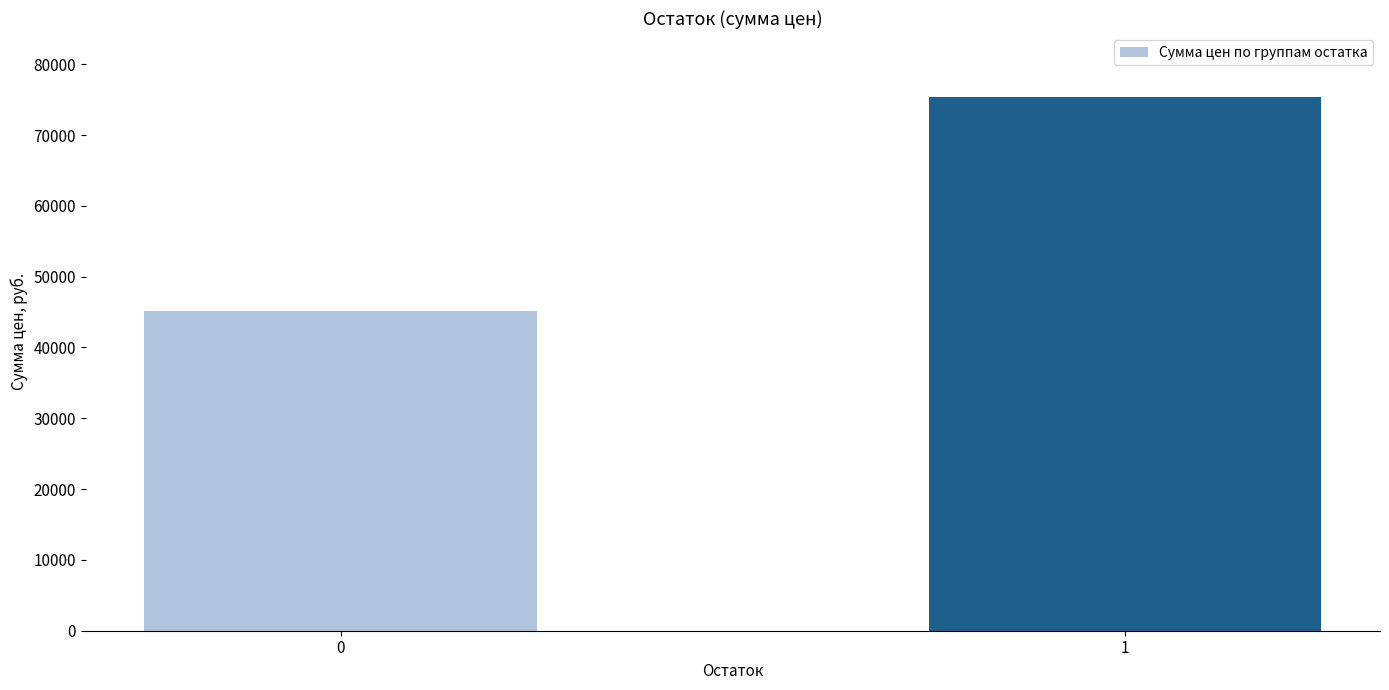

How many bars are there in total?

2